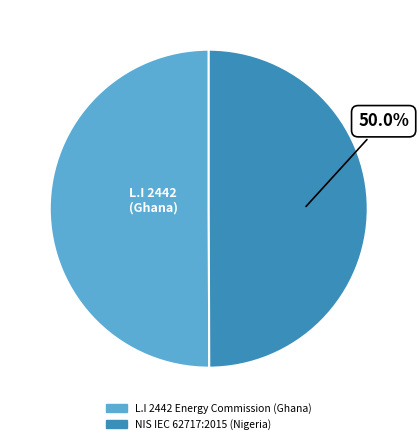

How many slices are in this pie chart?

2